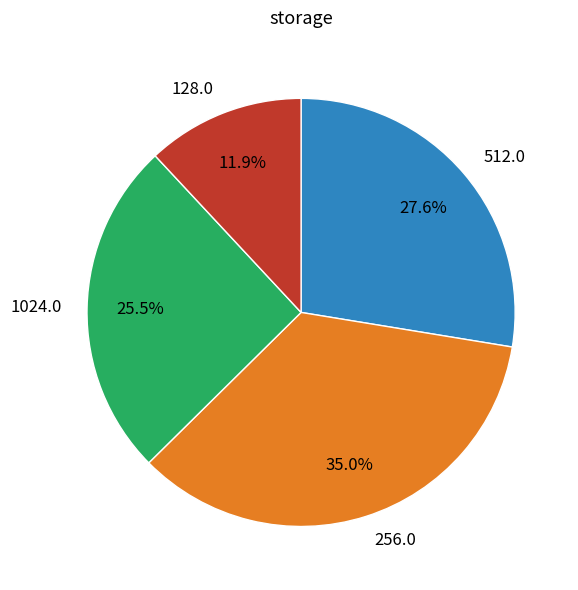

Which category has the smallest portion of the pie?

128.0